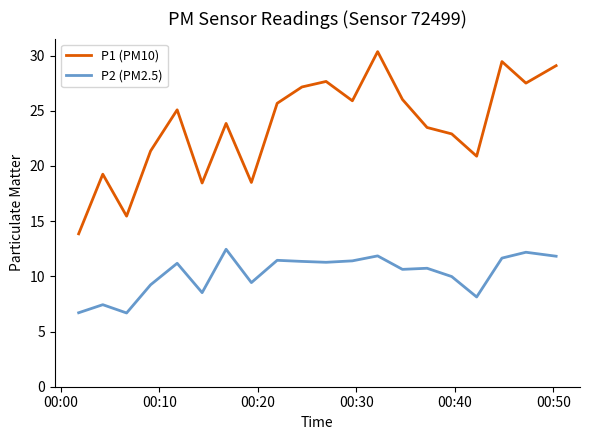

Which series has the widest spread of values?

P1 (PM10)